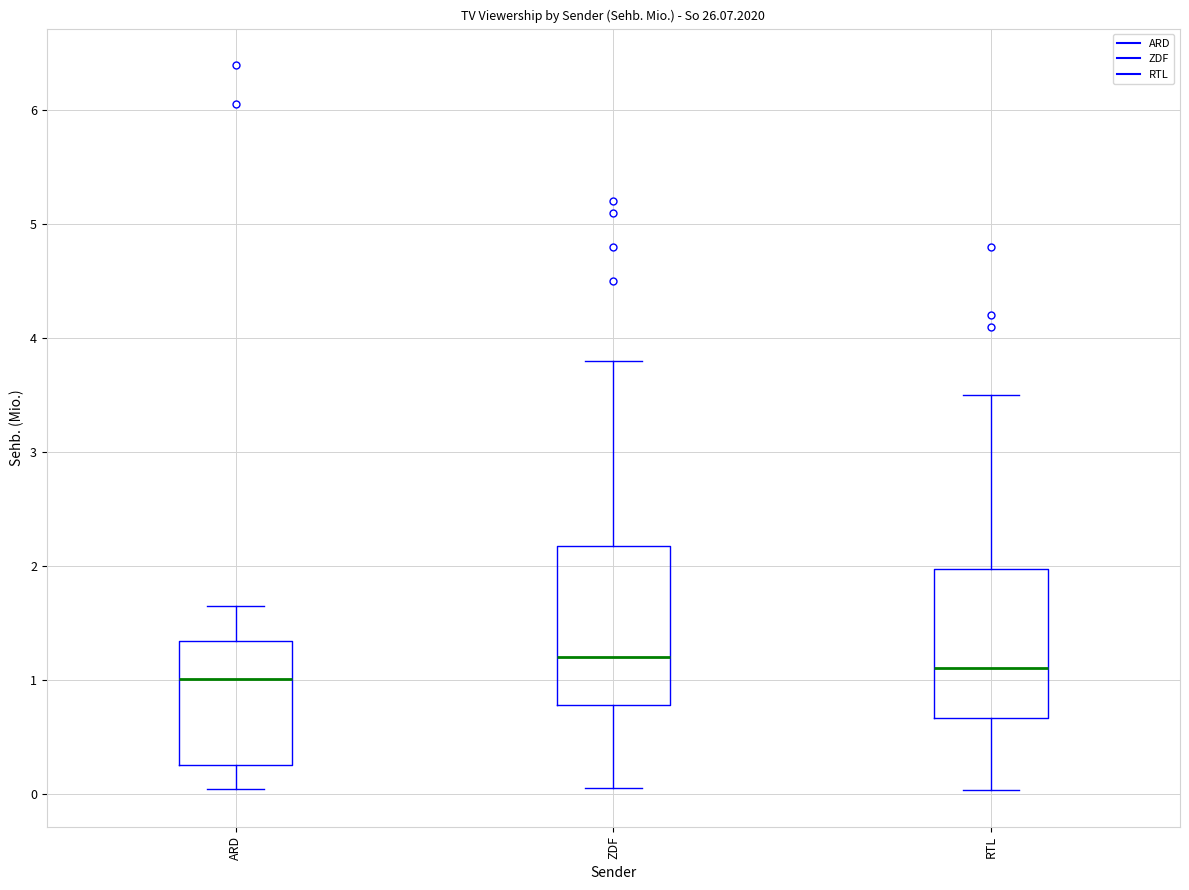

Reading left to right, read every box against the y-axis: the position of its median line, the range the box covers, and the ends of its whiskers. The values are not printed on the chart, so give them approximately, as read against the axis.

ARD: median 1.0, box 0.2 to 1.3, whiskers 0.0 to 1.6
ZDF: median 1.2, box 0.8 to 2.2, whiskers 0.1 to 3.8
RTL: median 1.1, box 0.7 to 2.0, whiskers 0.0 to 3.5